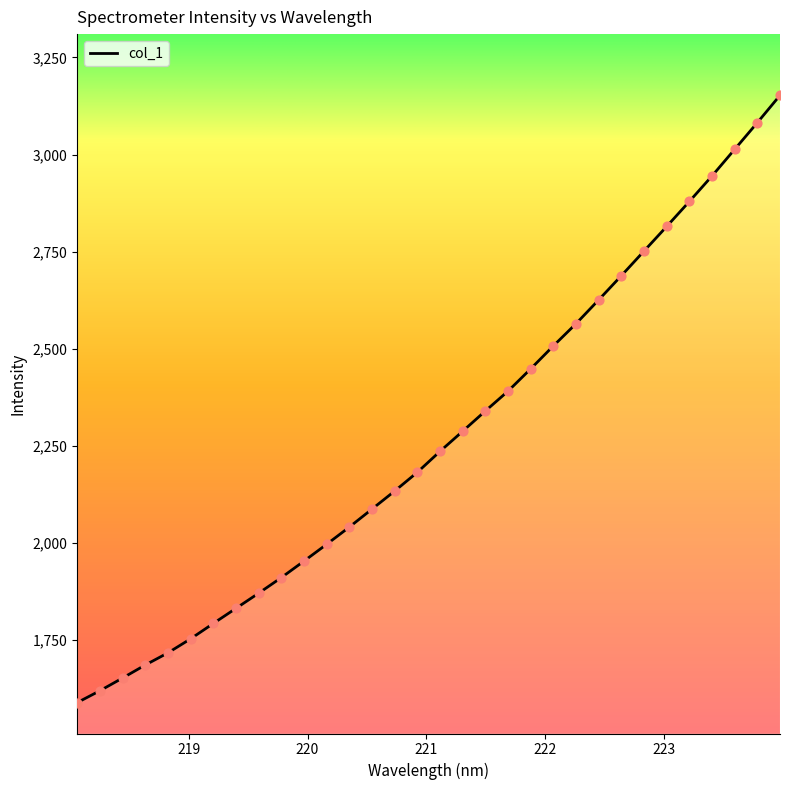

What is the minimum value shown in the chart?

1589.1